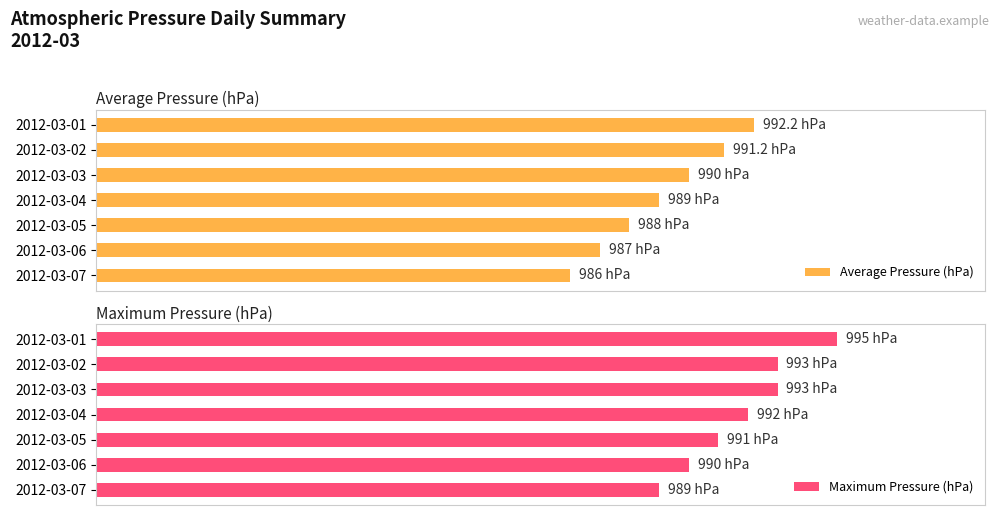

What is the average value of the Maximum Pressure (hPa) series?

72.9